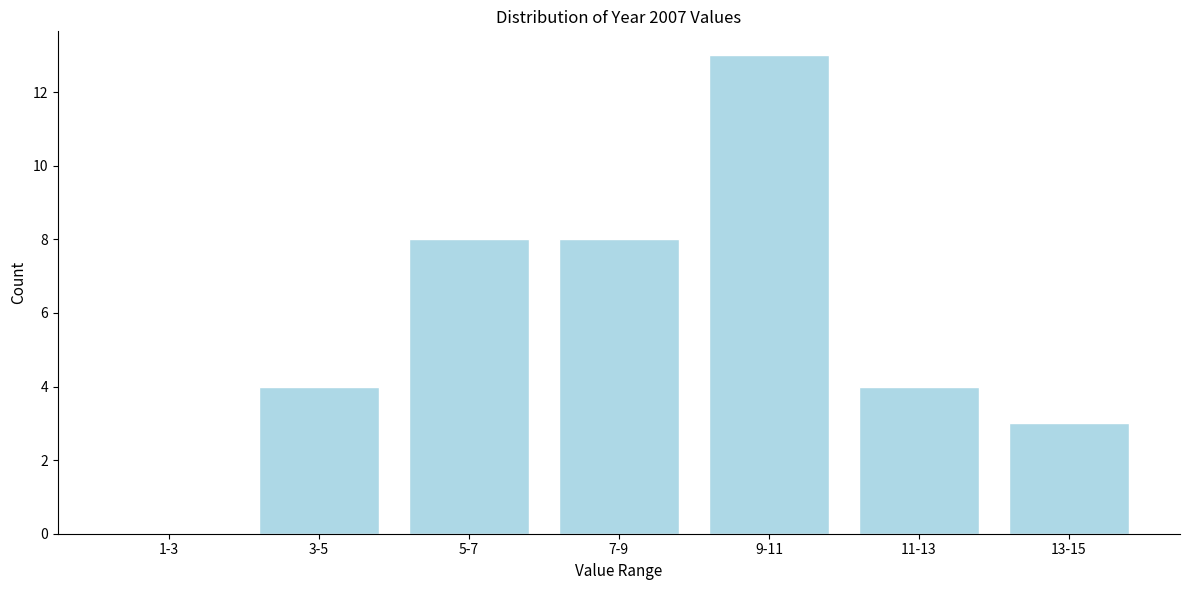

Reading left to right, extract all data points from this chart.

1-3=0	3-5=4	5-7=8	7-9=8	9-11=13	11-13=4	13-15=3